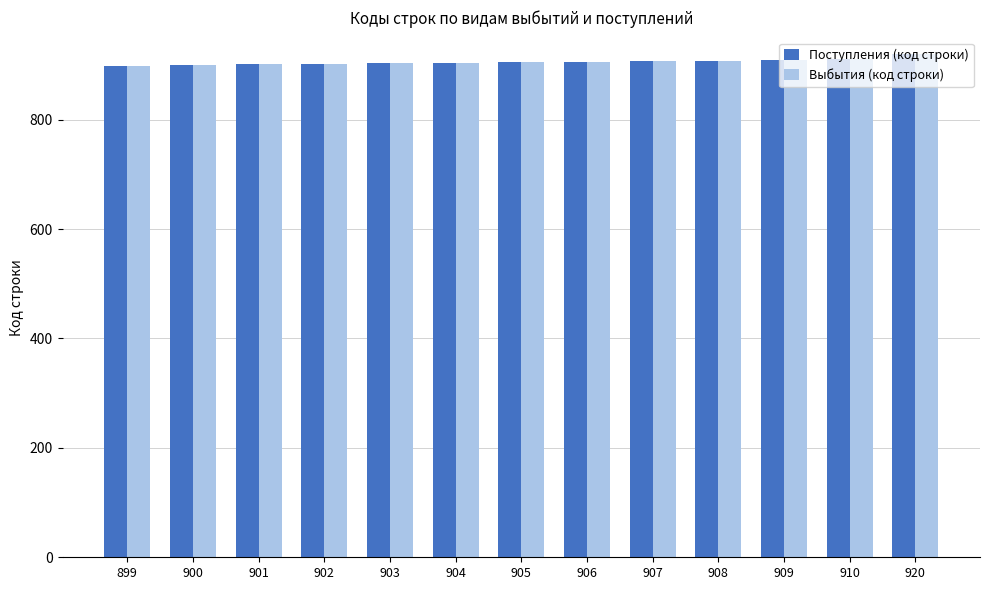

Is it true that Поступления (код строки) equals 356 at 902?

False